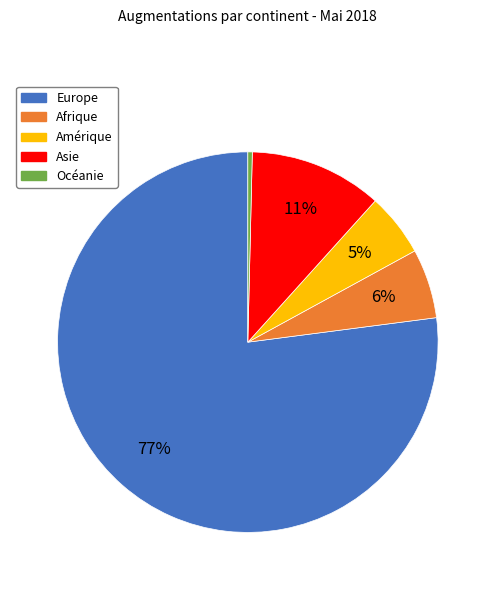

Which slice is the smallest?

Océanie